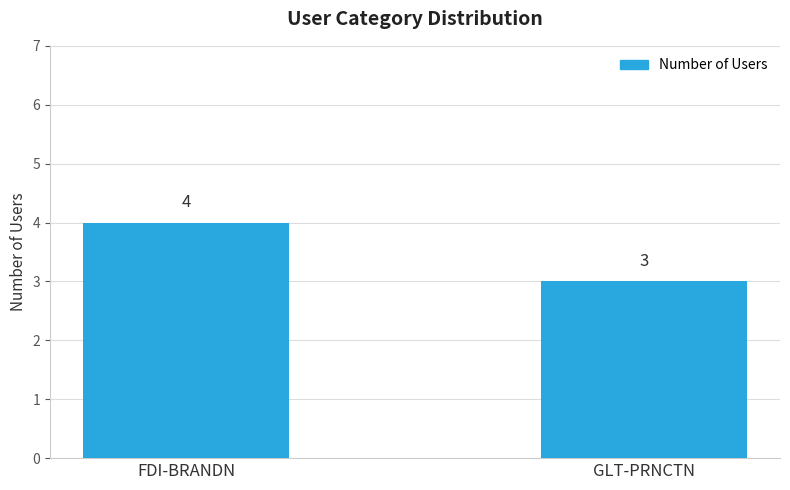

Does the chart contain any negative values?

No